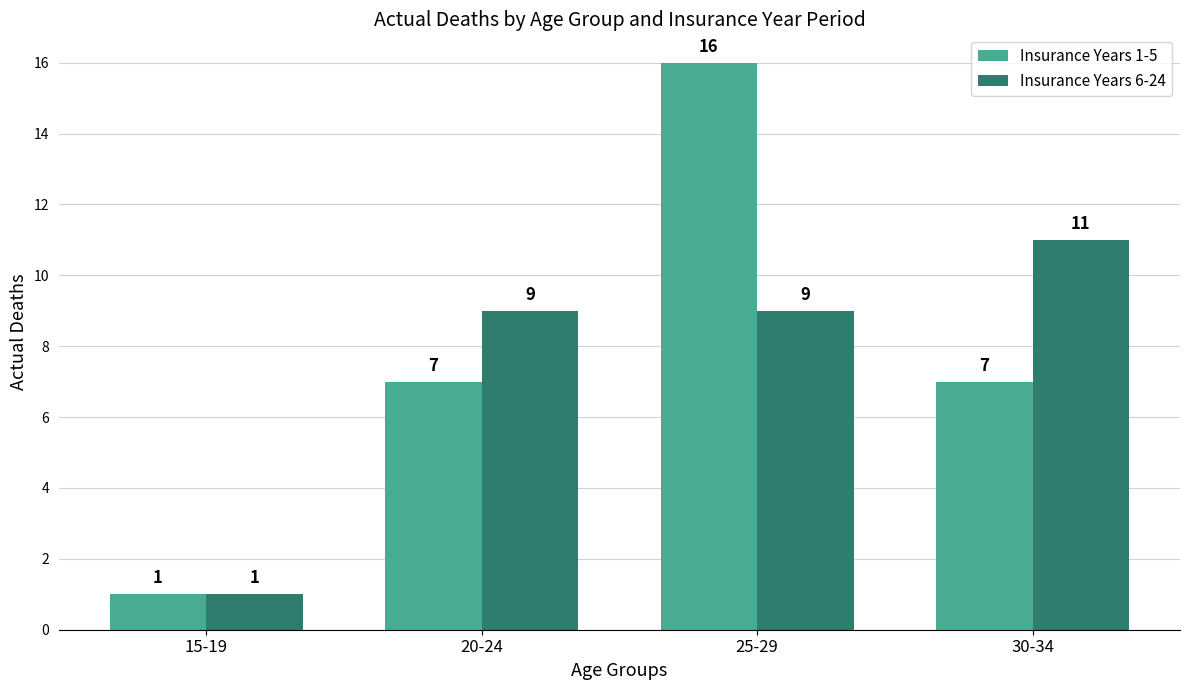

Which series changed the most between 15-19 and 20-24?

Insurance Years 6-24